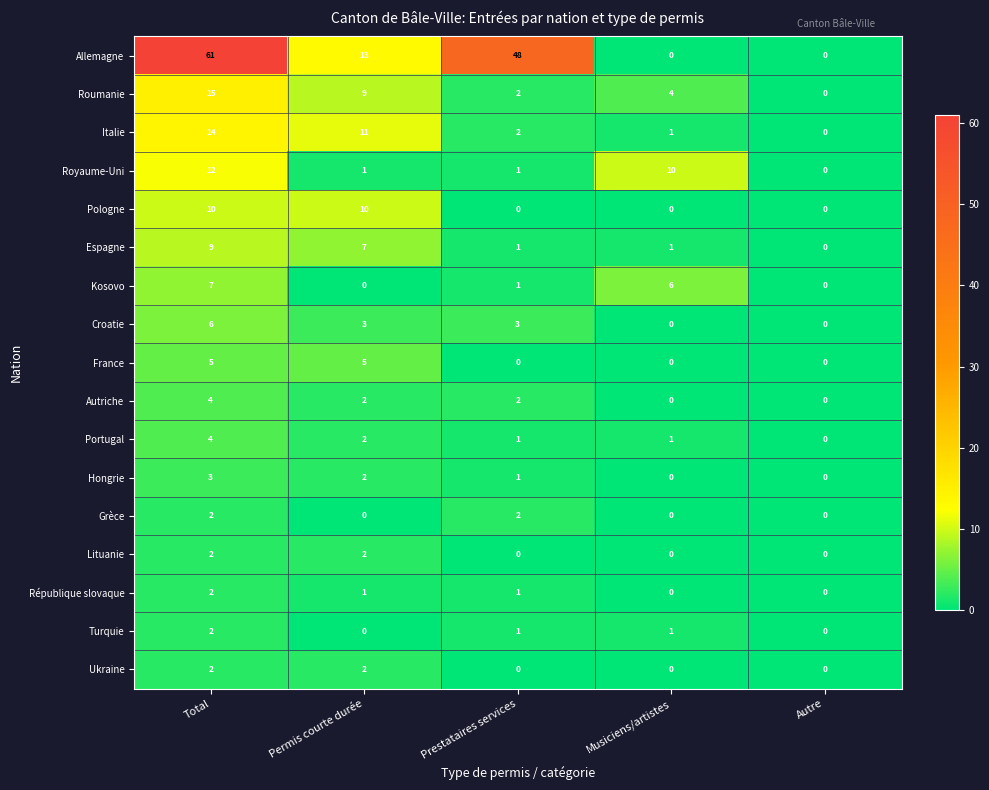

What is the spread (max minus min) of values at Prestataires services?

48